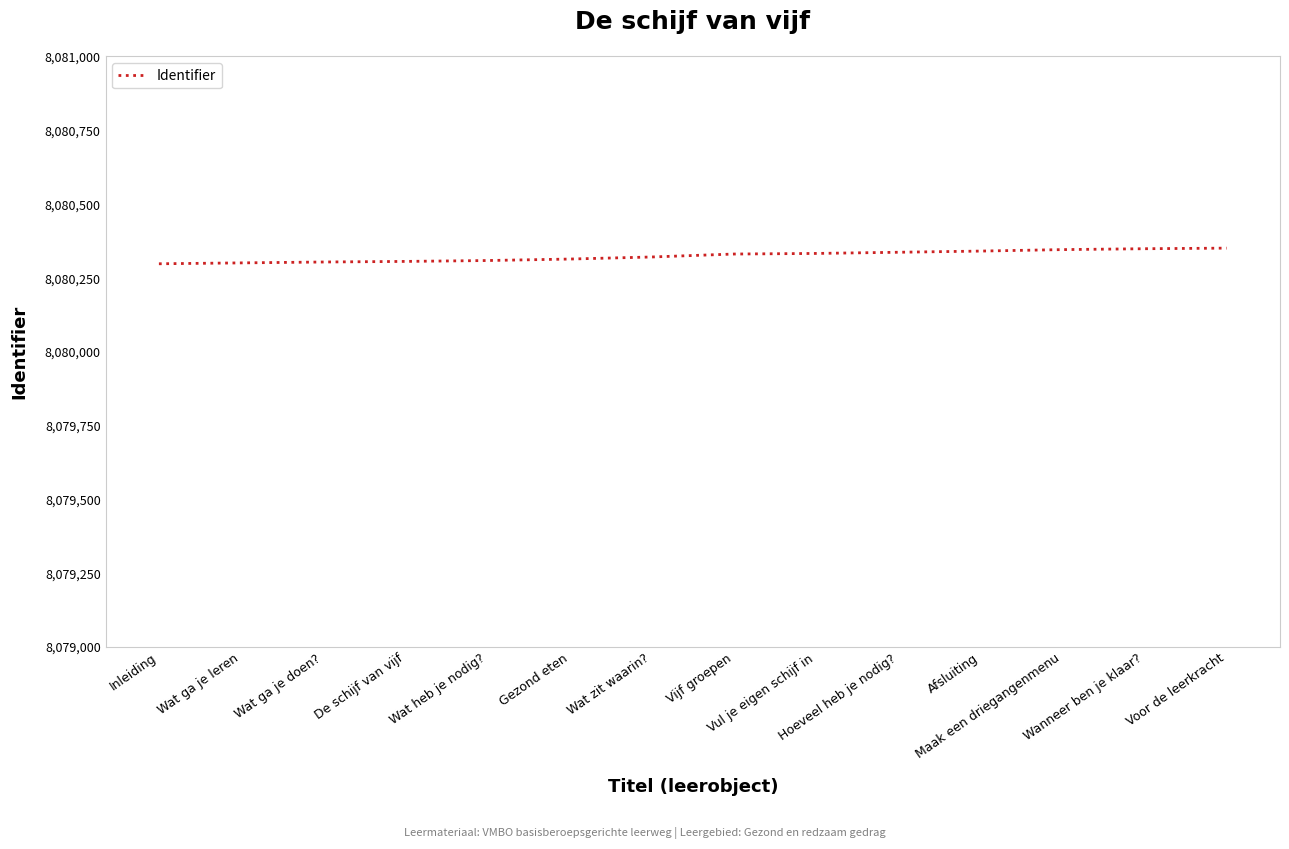

The chart shows a value of 1882300 at Wat heb je nodig?. True or false?

False